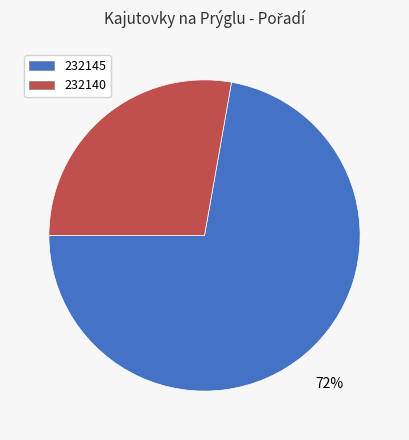

Is the sum of 232140 and 232145 greater than half?

Yes